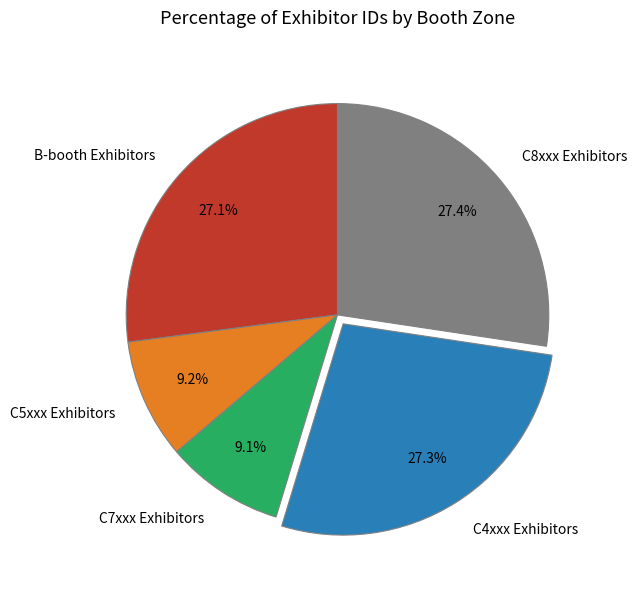

Count the number of slices in the pie.

5